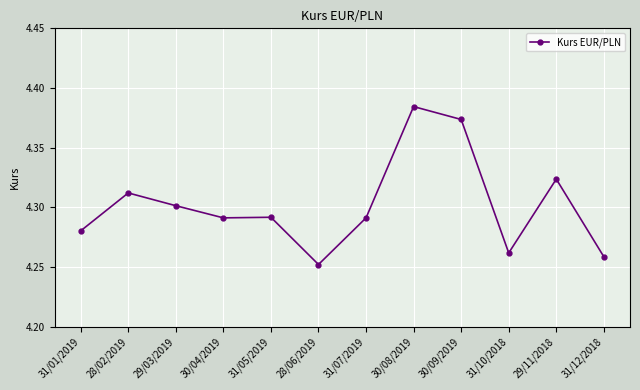

What is the change in value from 31/05/2019 to 30/09/2019?

+0.1